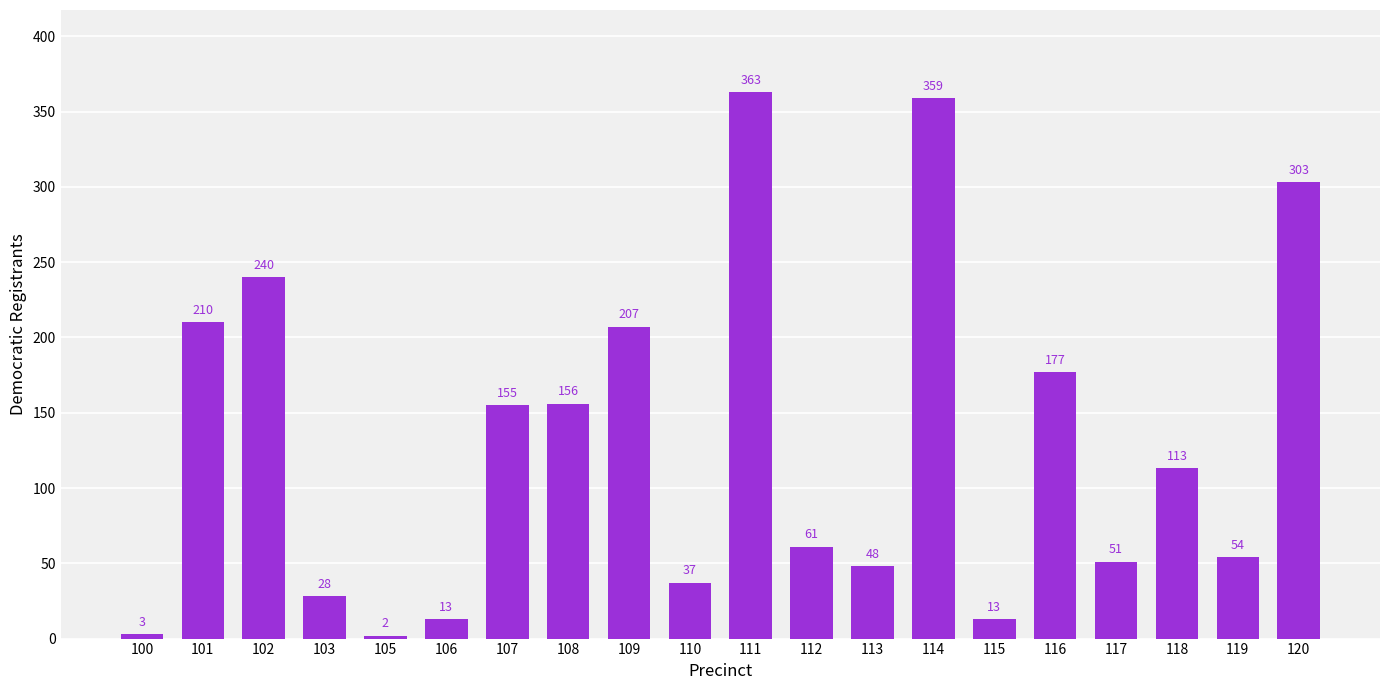

What is the sum of the values at 101 and 118?

323